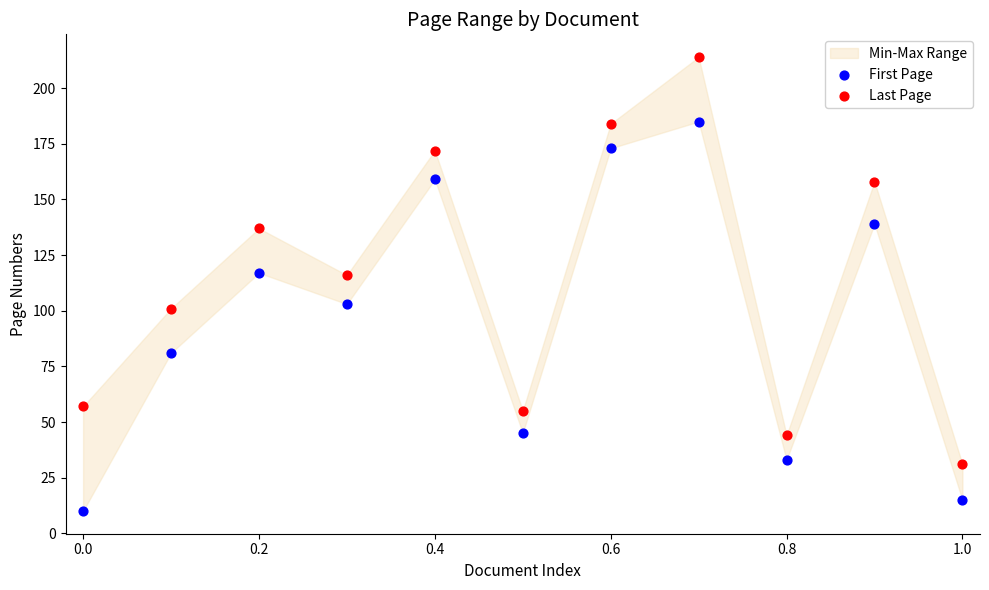

Which series contains the lowest Y value?

First Page